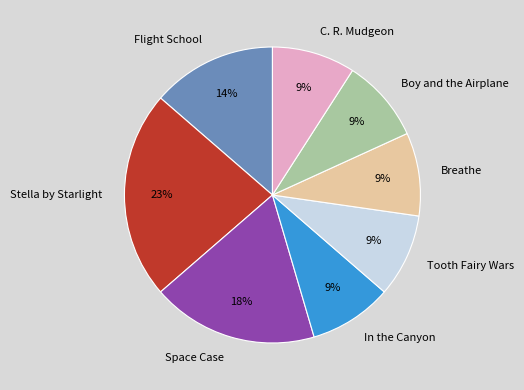

Do Boy and the Airplane and Tooth Fairy Wars together represent more than half of the pie?

No